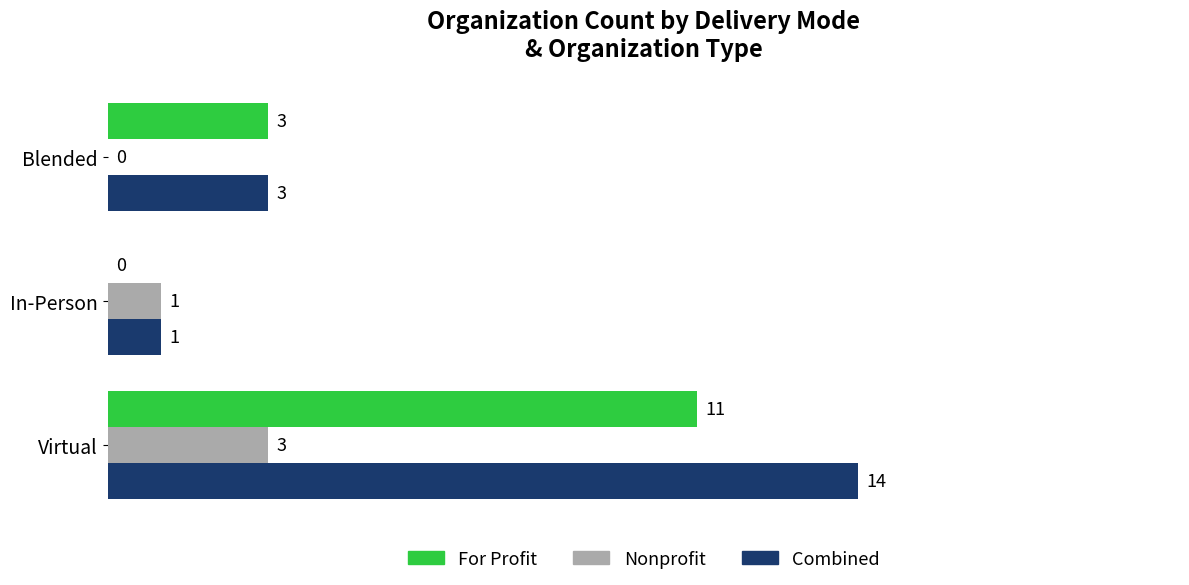

True or false: Nonprofit has a value of 1 at In-Person.

True